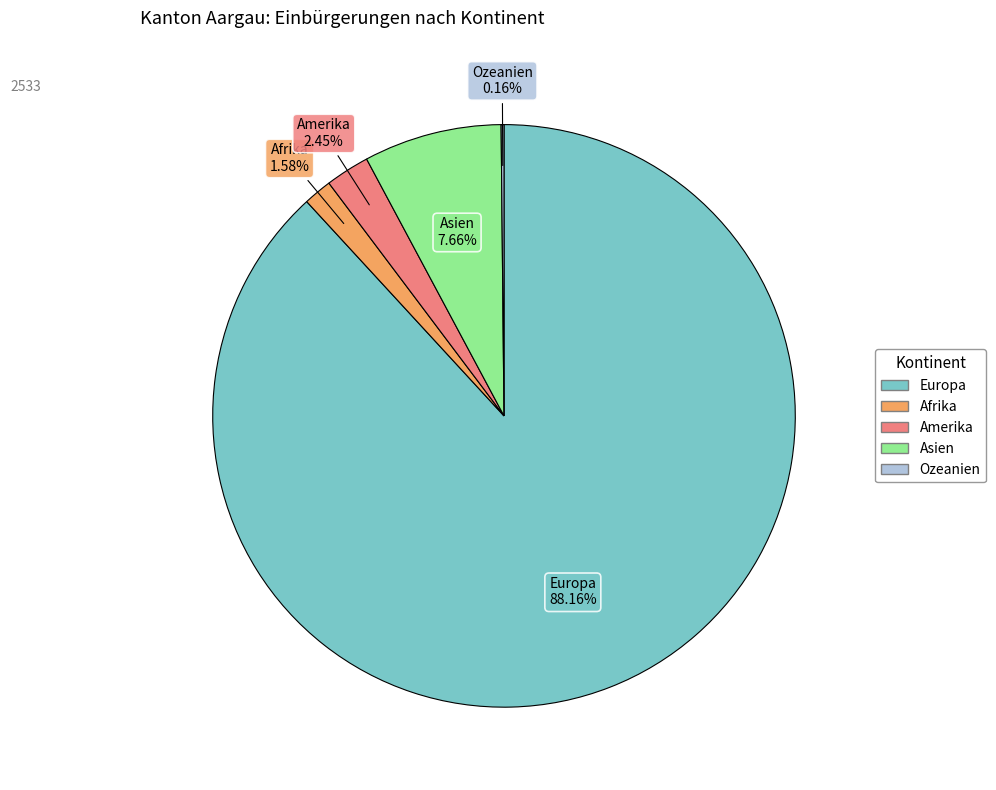

What is the ratio of the value at Europa to the value at Afrika?

55.8